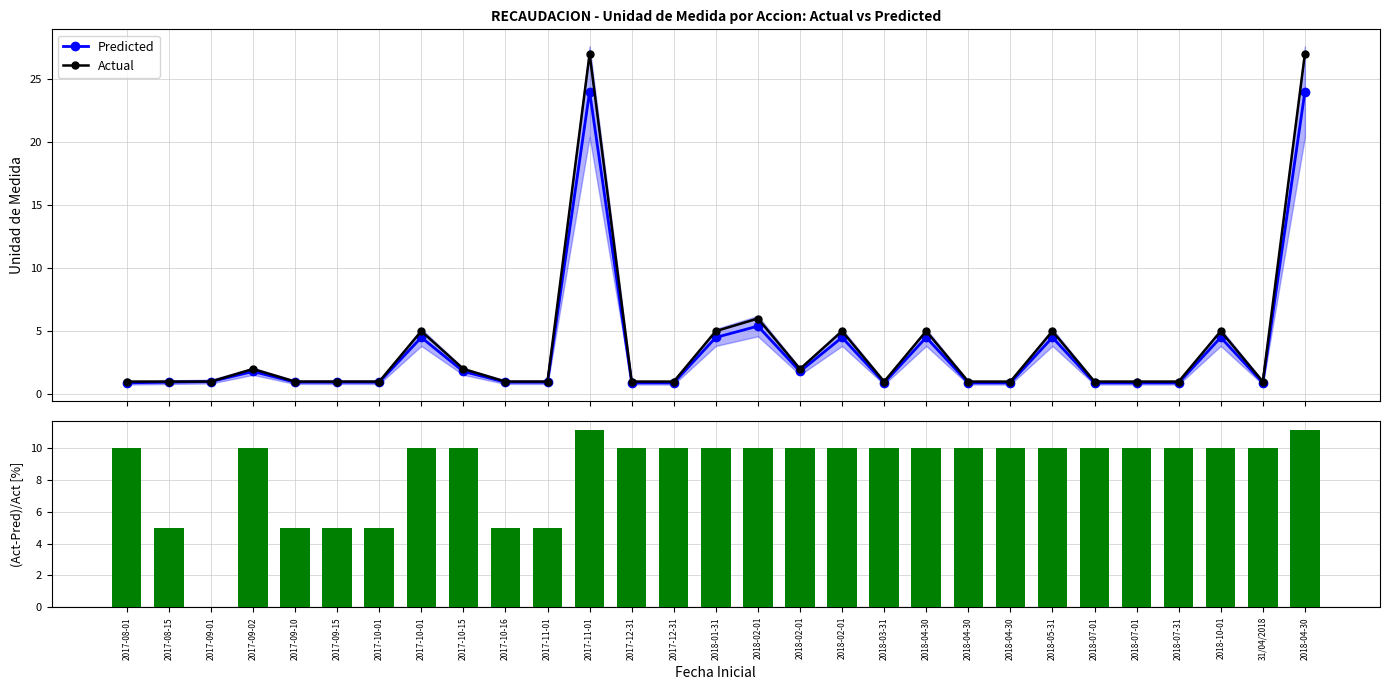

What value does the Predicted series have at 2018-03-31?

0.9